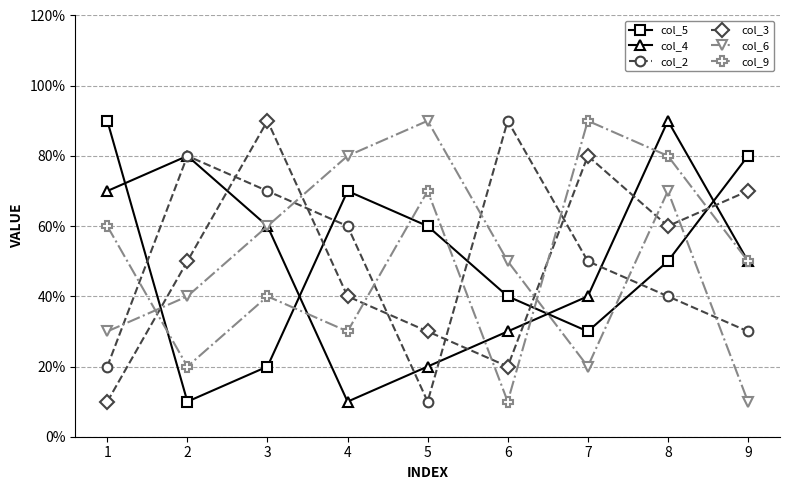

Does the chart have visible grid lines?

Yes